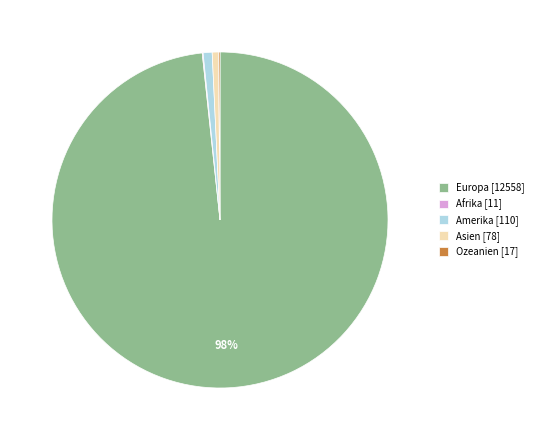

To the nearest percent, what is the difference between the largest and smallest slice percentages?

98%